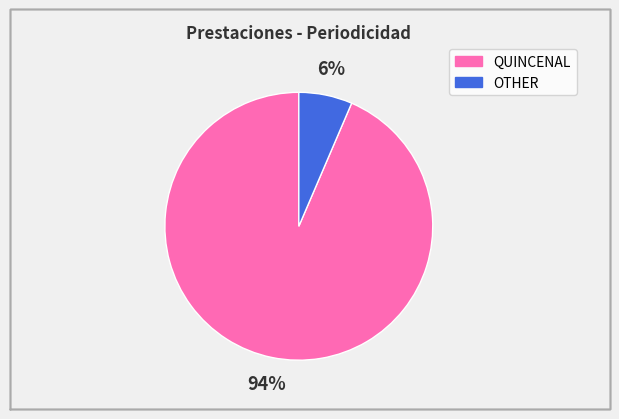

Rank the categories by value from highest to lowest.

QUINCENAL, OTHER